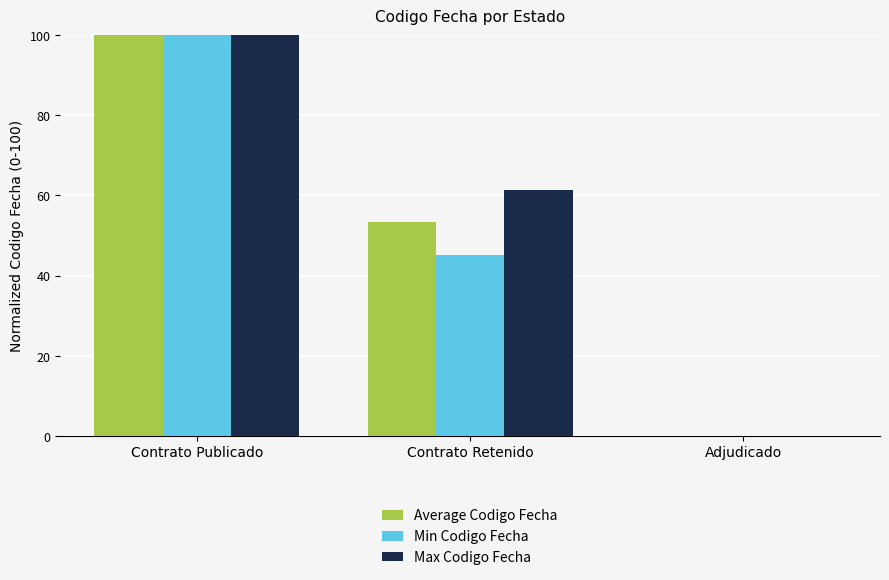

True or false: Average Codigo Fecha has a value of 0.0 at Adjudicado.

True